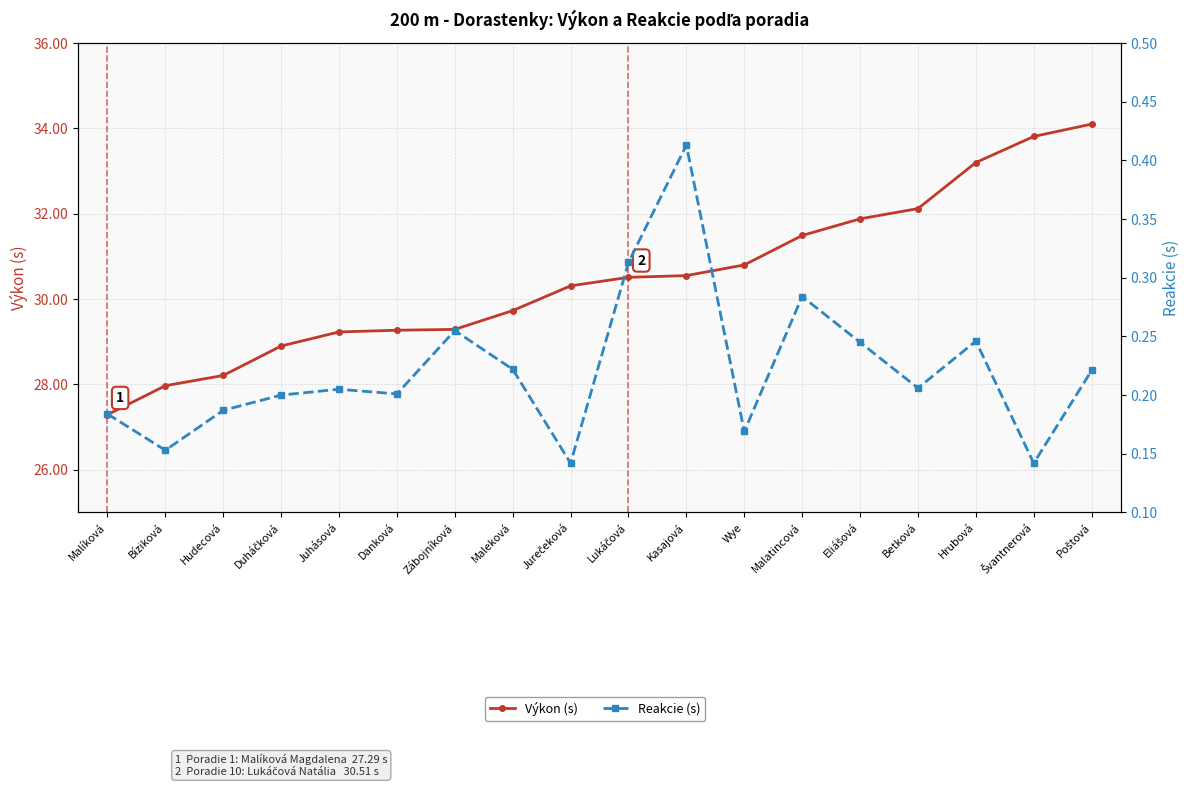

Where is the first local minimum for Reakcie (s)?

Bíziková